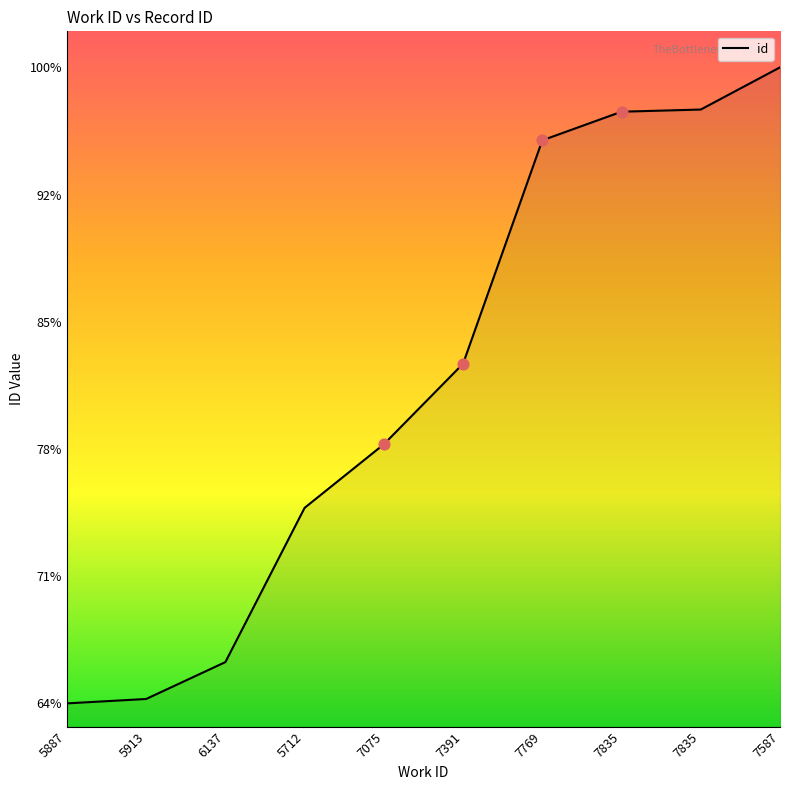

Which has a higher value, 7835 or 6137?

7835